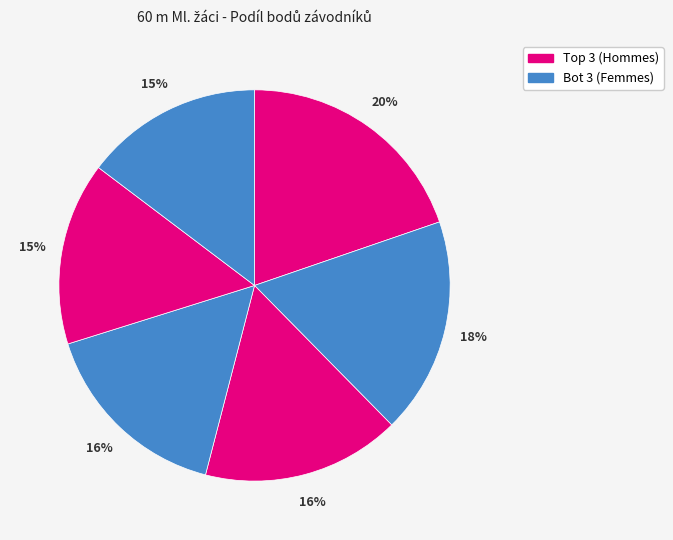

How many segments does this pie chart have?

6